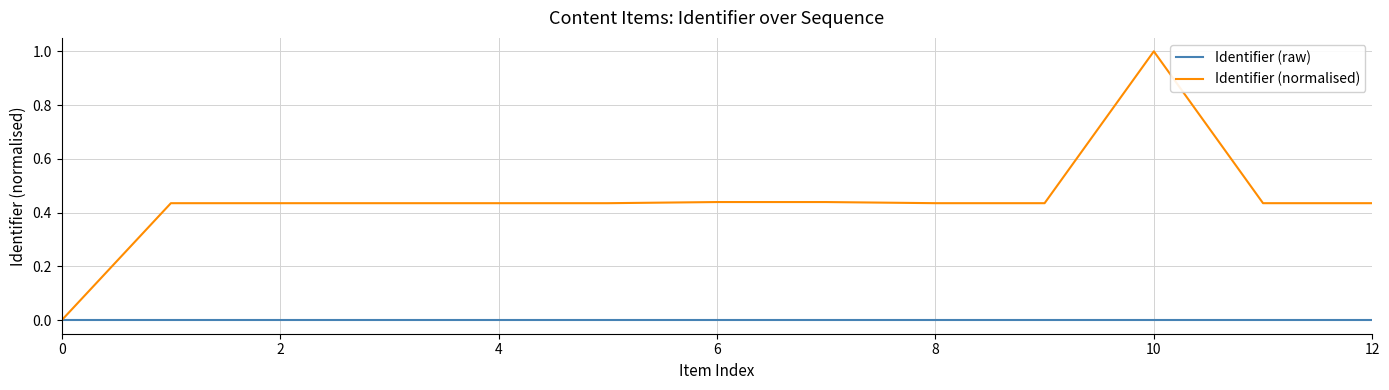

Which series has the largest total across all categories?

Identifier (normalised)